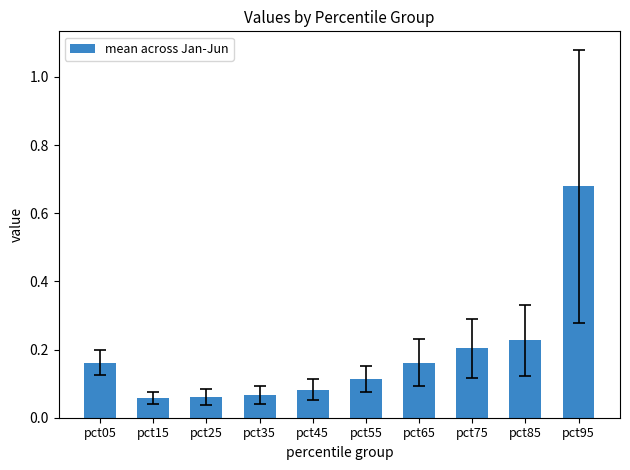

The value at pct75 is 0.2. True or false?

True